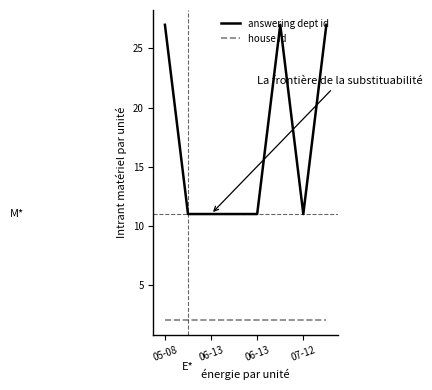

List the series in order of their peak value, highest first.

answering dept id, house id